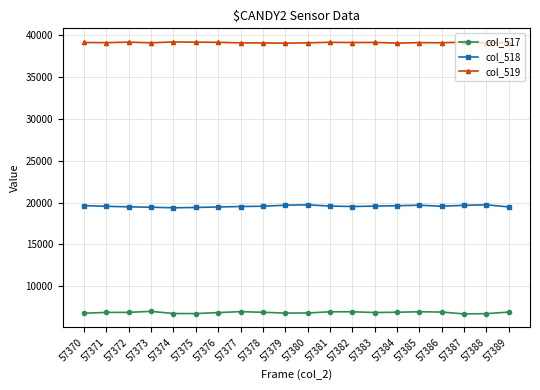

Does the chart display data point markers on the line(s)?

Yes